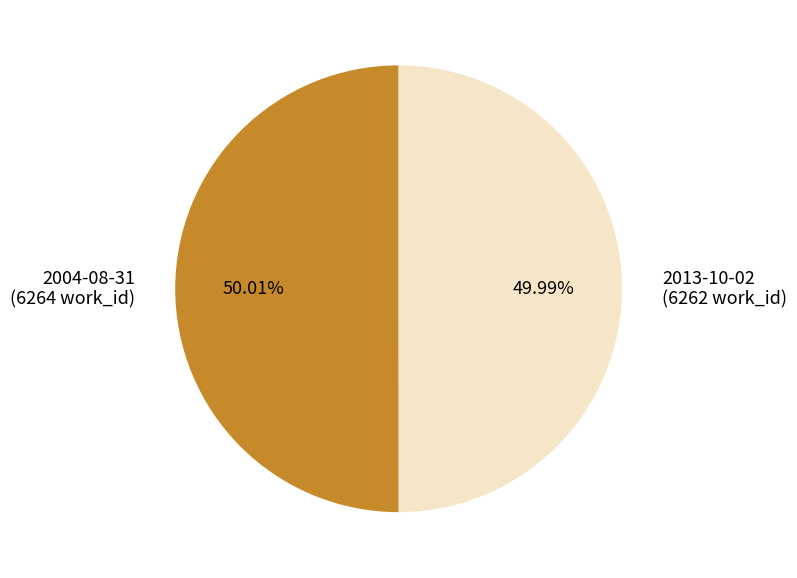

Is it true that 2004-08-31 is 59% of the pie?

False